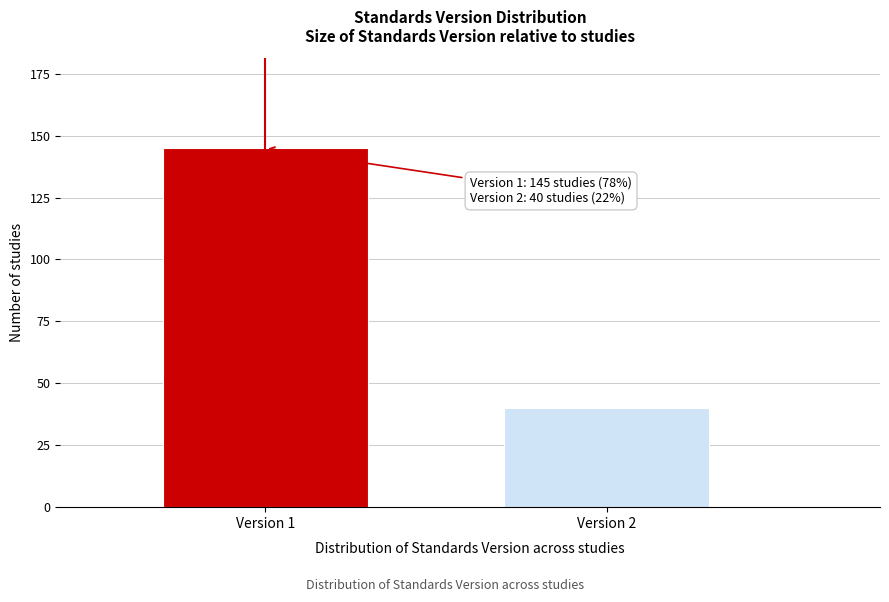

Reading left to right, extract all data points from this chart.

145	40